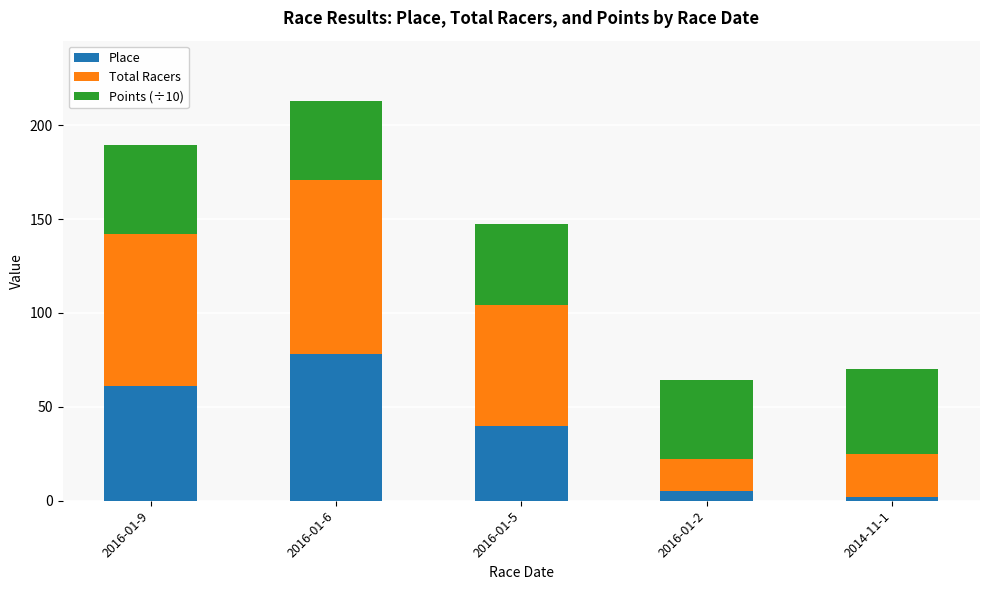

What is the average value of the Place series?

37.2